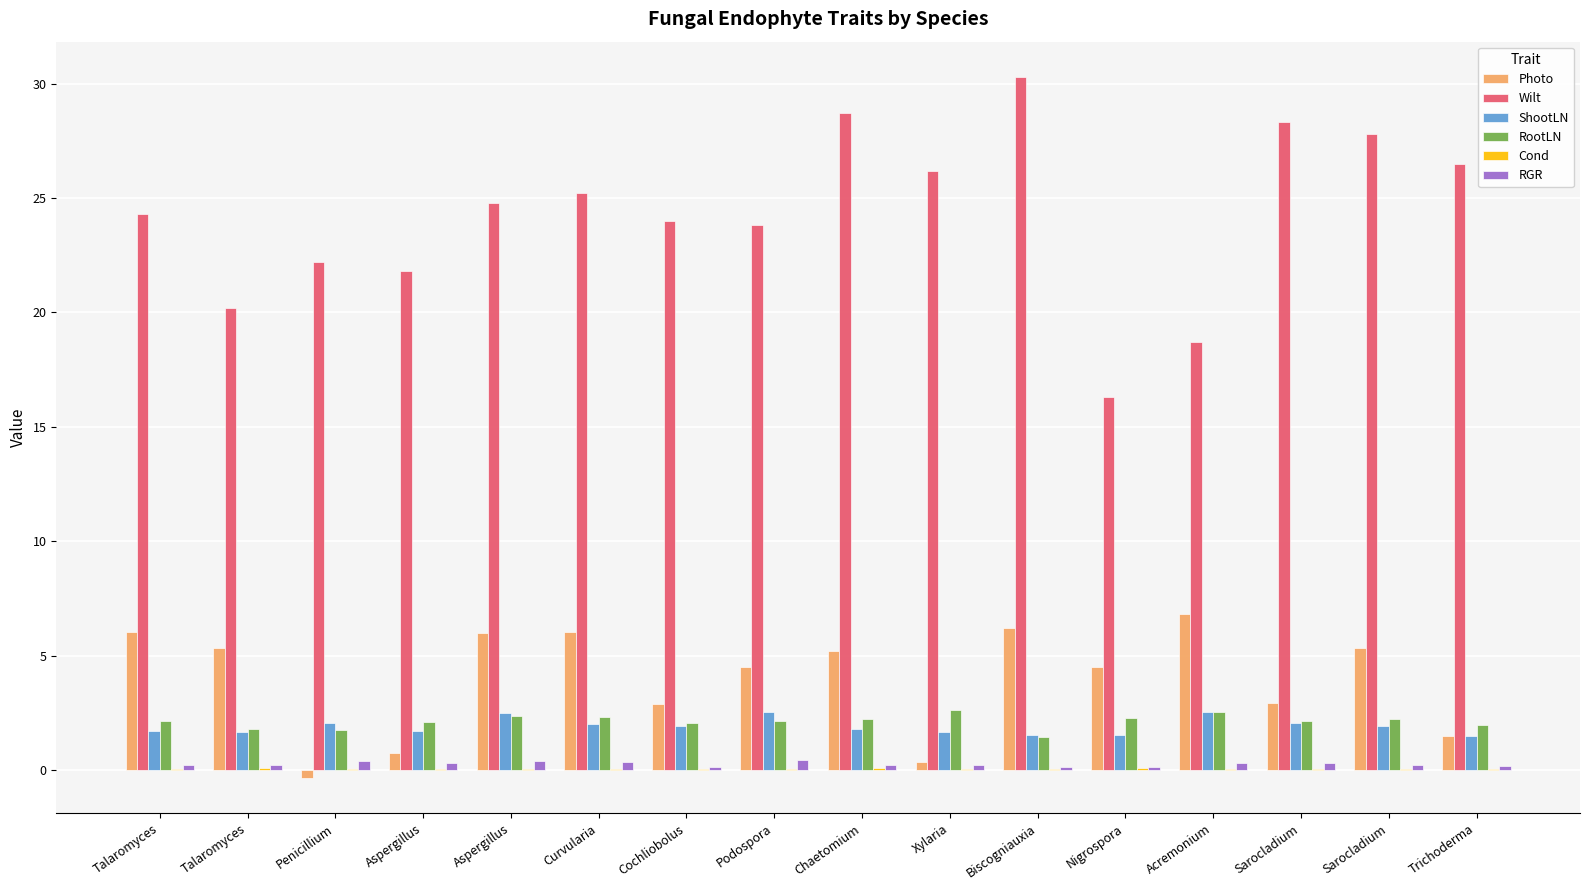

The value of Wilt at Curvularia is 25.2. True or false?

True